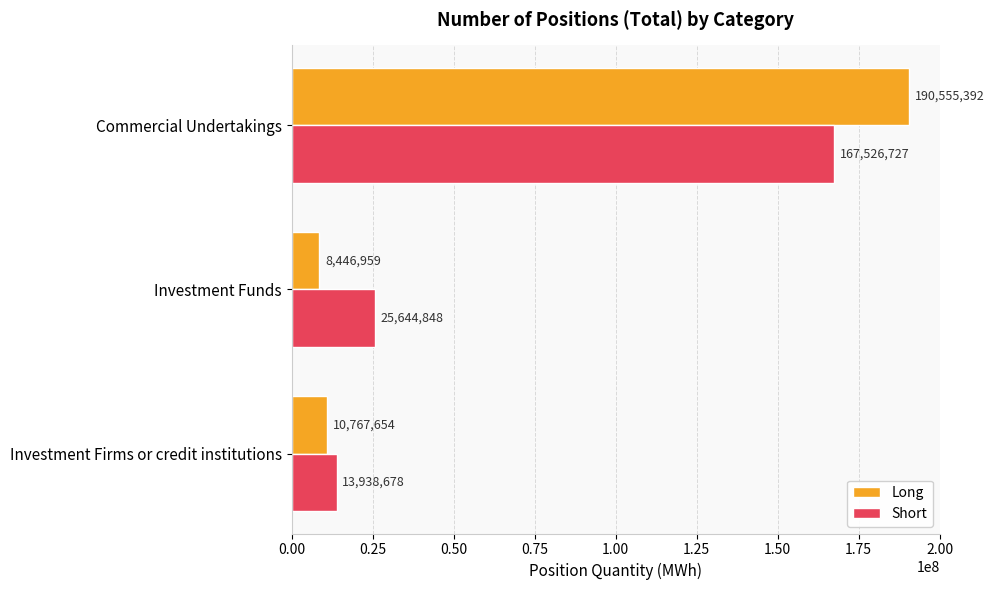

Is it true that Short equals 13938677.7 at Investment Firms or credit institutions?

True